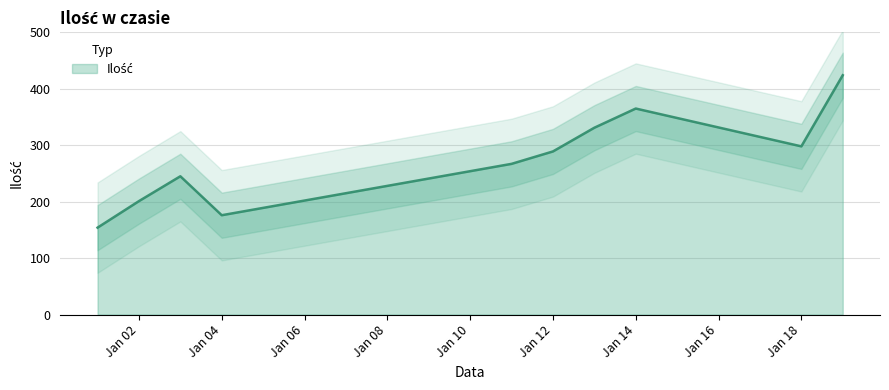

What is the change in value from 2019-01-13 to 2019-01-18?

-33